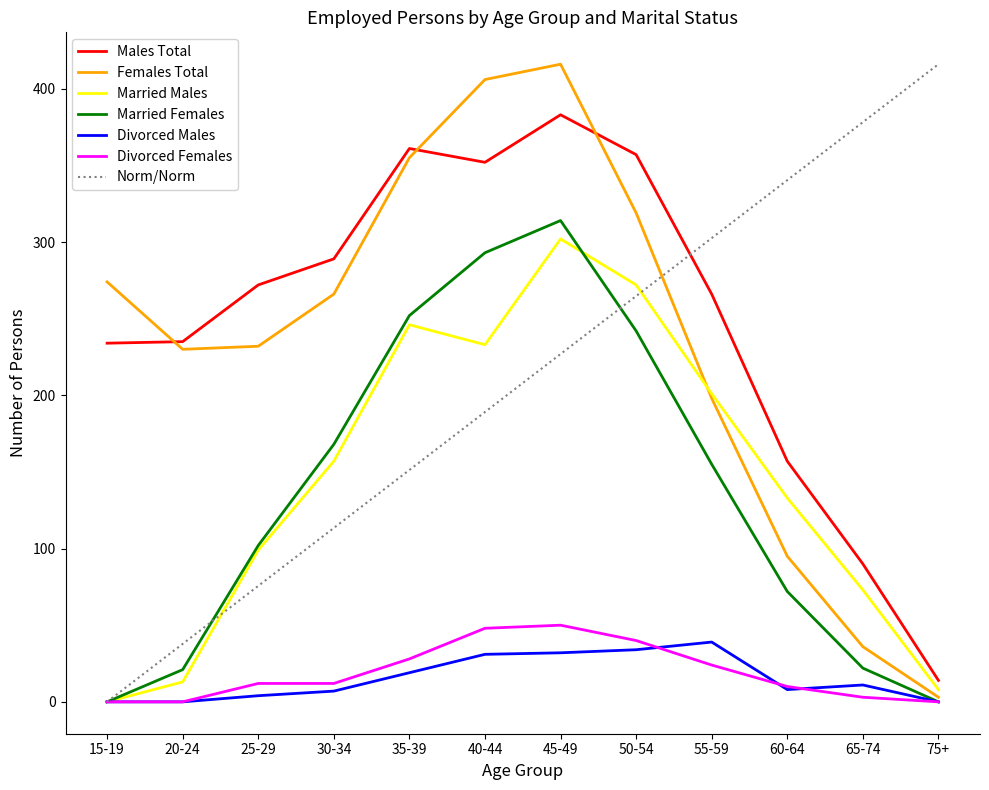

Is it true that Females Total equals 12.3 at 65-74?

False